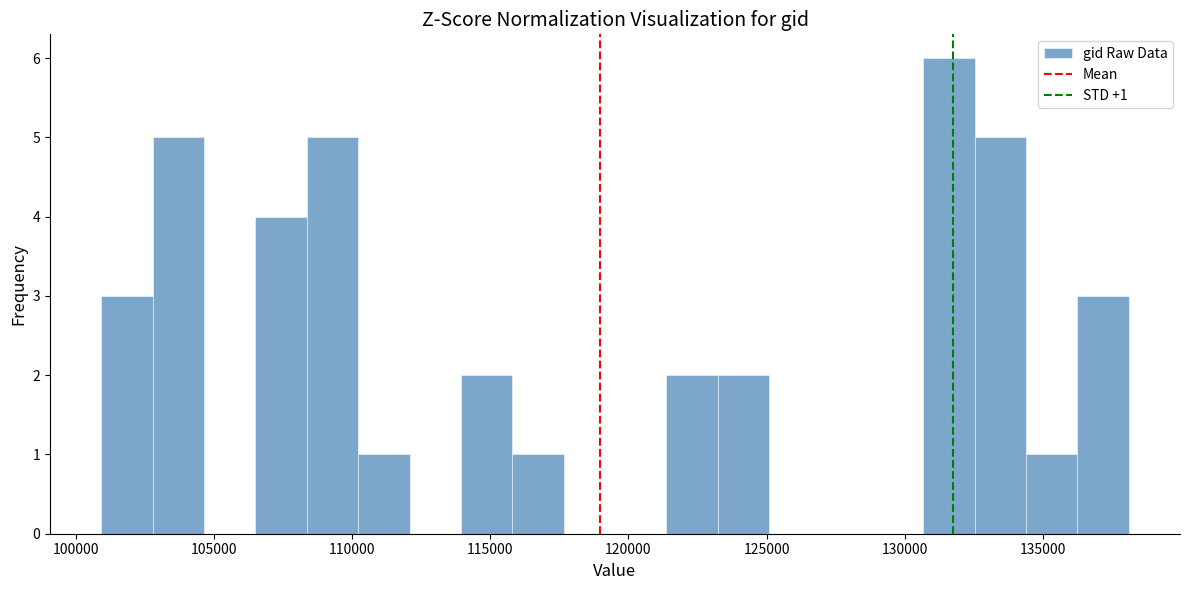

Read against the x-axis, roughly where is the centre of the tallest bar?

131500